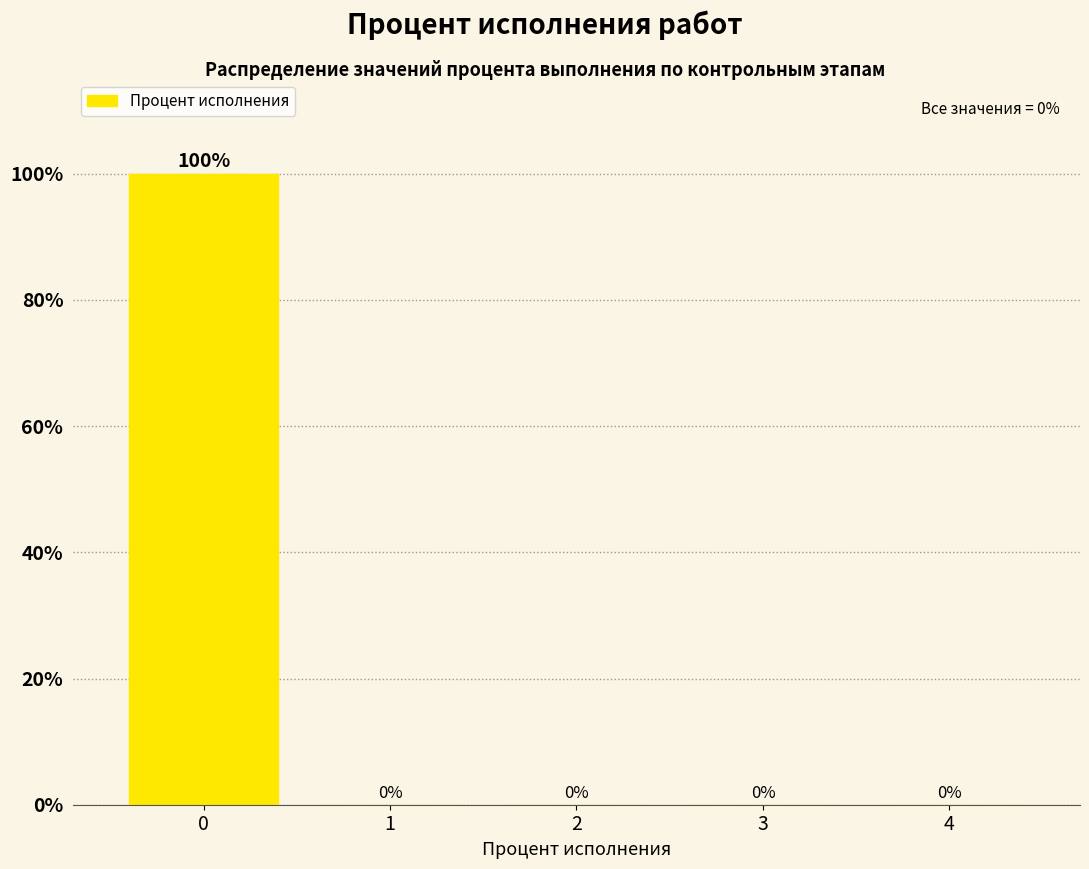

Reading left to right, list all the values displayed in this chart.

0=100	1=0	2=0	3=0	4=0